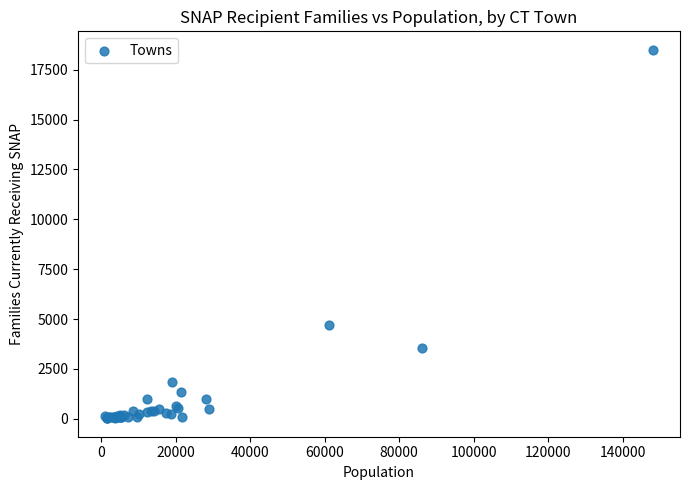

What Y value in the scatter plot is closest to 9260?

4703